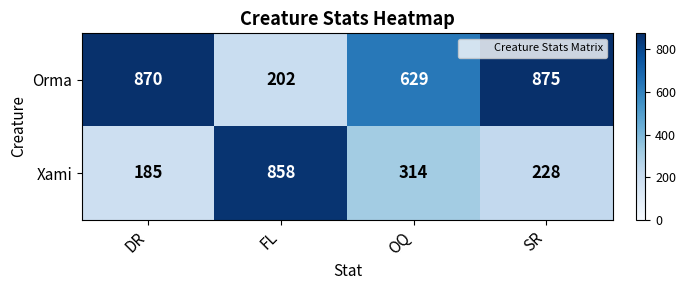

The Orma series shows 202 at FL. True or false?

True